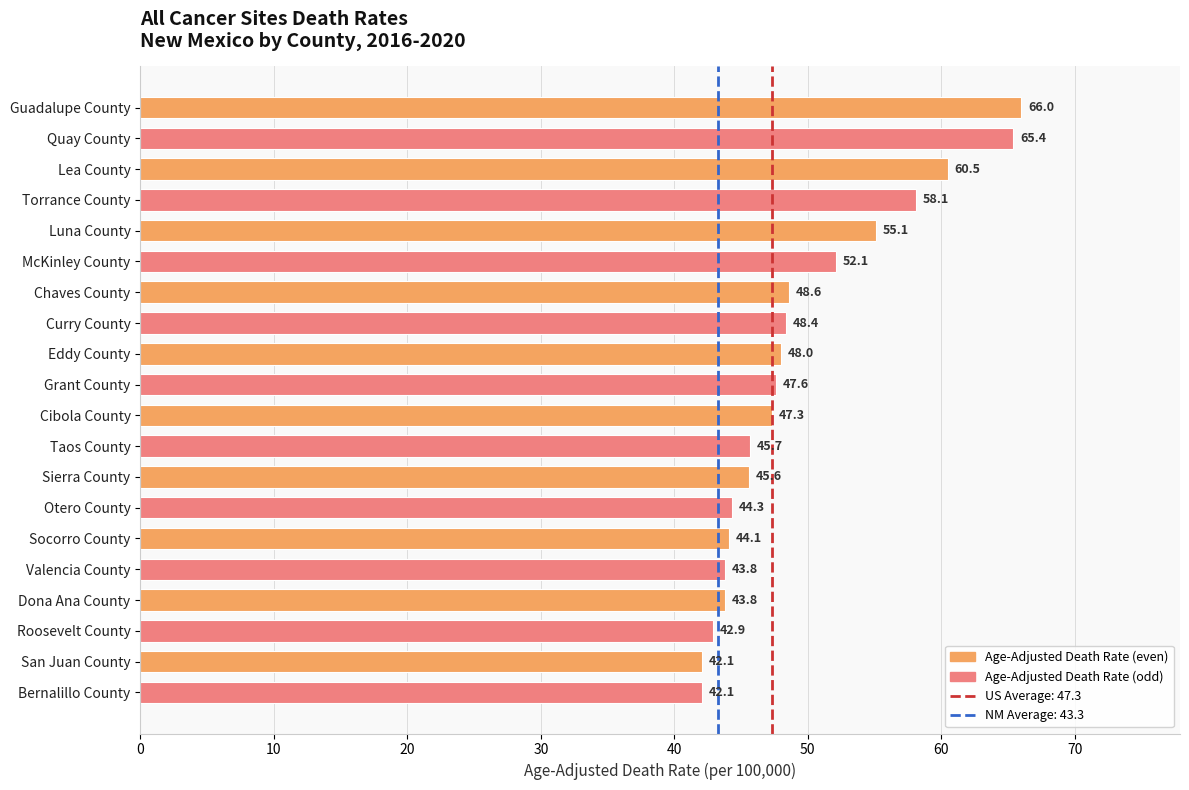

What is the minimum value shown in the chart?

42.1